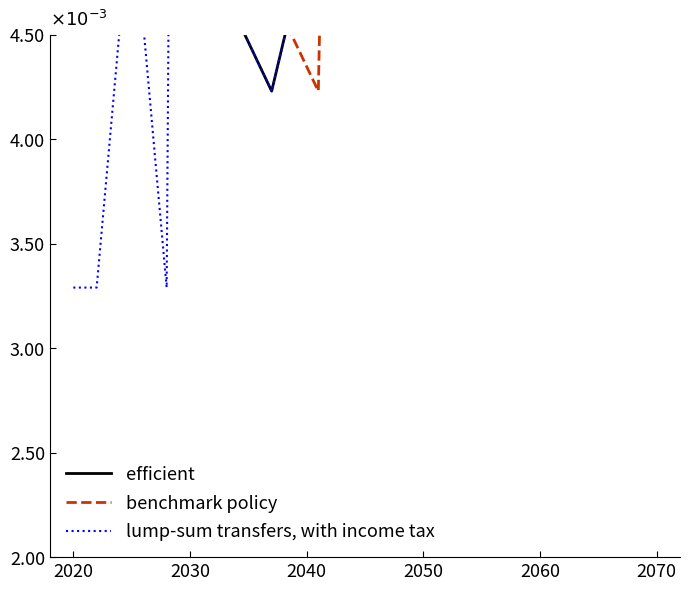

Which series has the largest total across all categories?

efficient